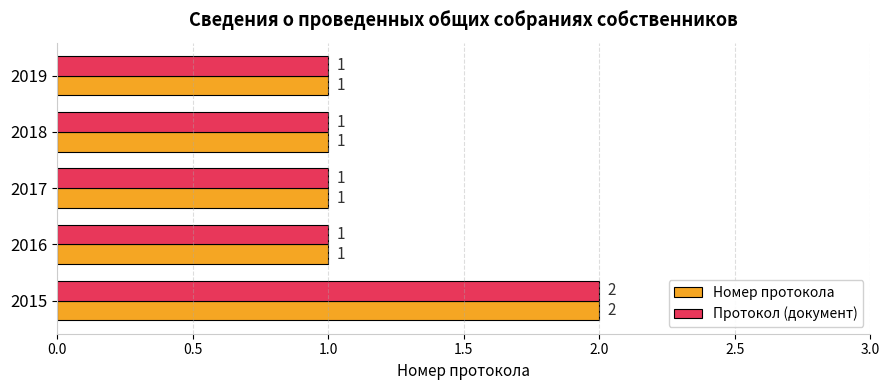

What is the sum of all Протокол (документ) values?

6